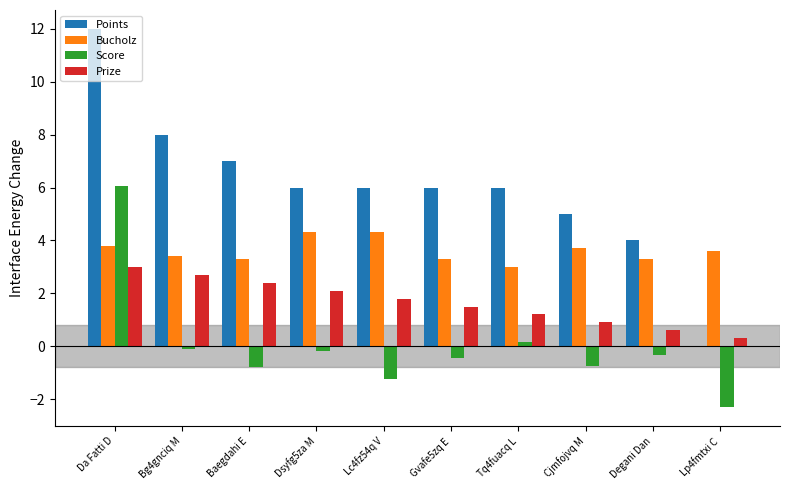

What is the maximum value shown in the chart?

12.0